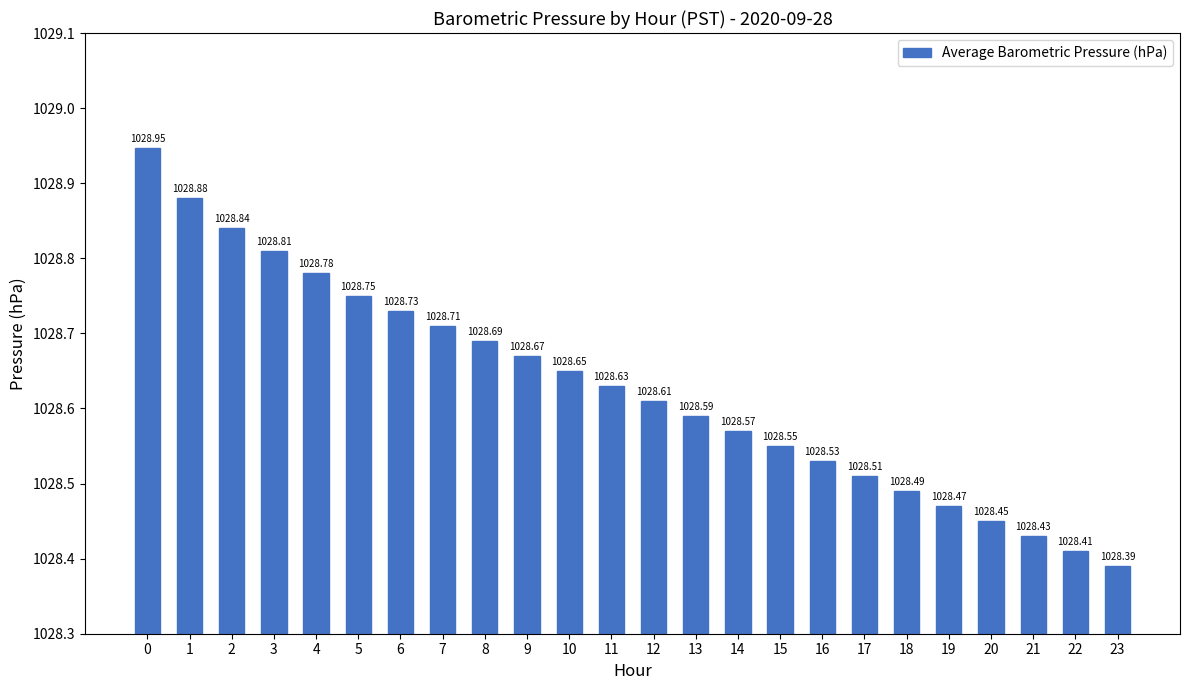

Rank the categories by value from highest to lowest.

0, 1, 2, 3, 4, 5, 6, 7, 8, 9, 10, 11, 12, 13, 14, 15, 16, 17, 18, 19, 20, 21, 22, 23